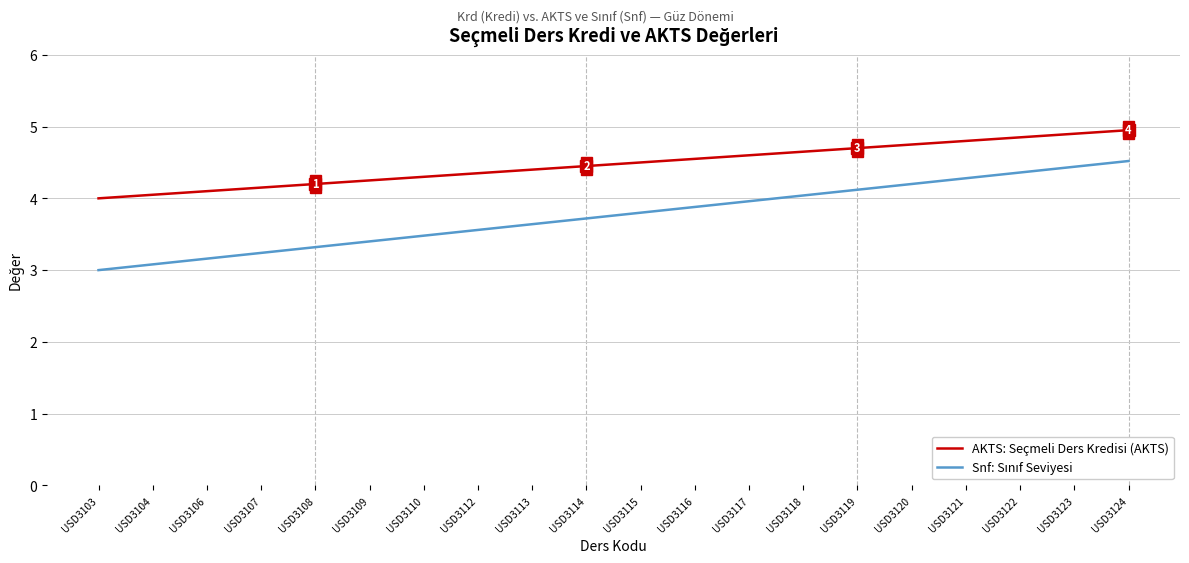

The value of AKTS: Seçmeli Ders Kredisi (AKTS) at USD3107 is 6.2. True or false?

False